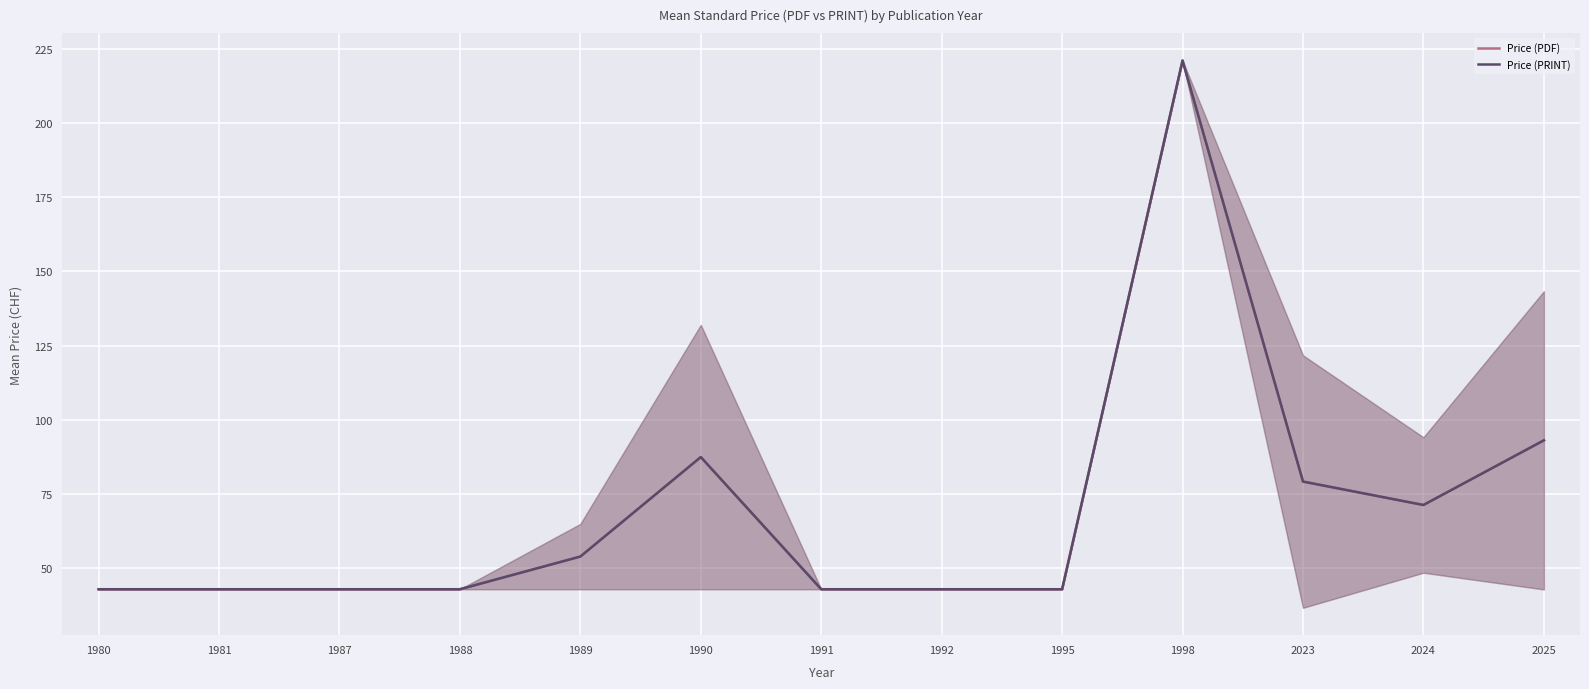

What is the average value of the Price (PDF) series?

69.8